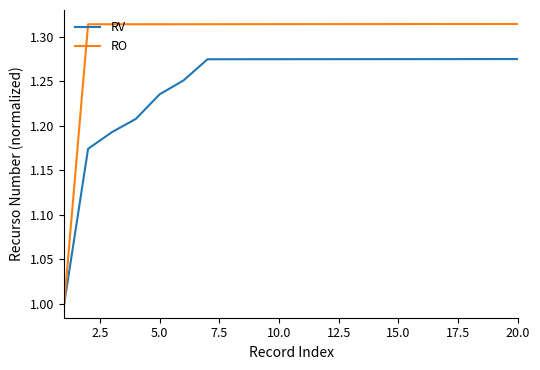

Which series has the widest spread of values?

RO